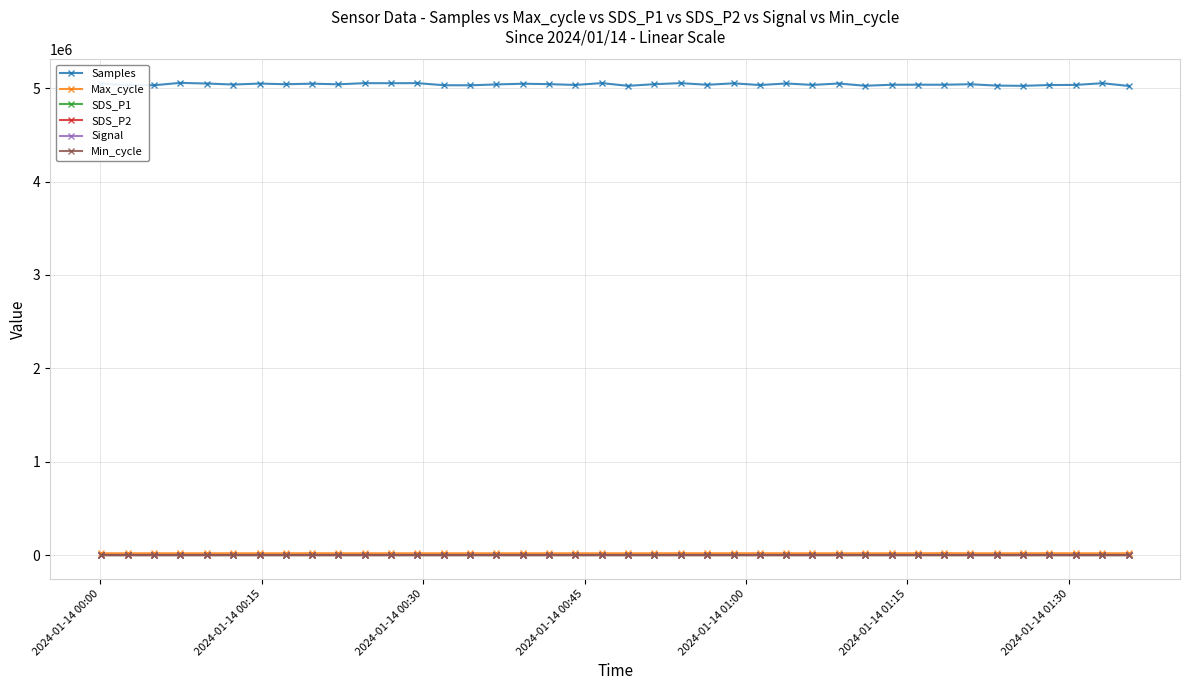

Which series has the largest range (max minus min)?

Samples